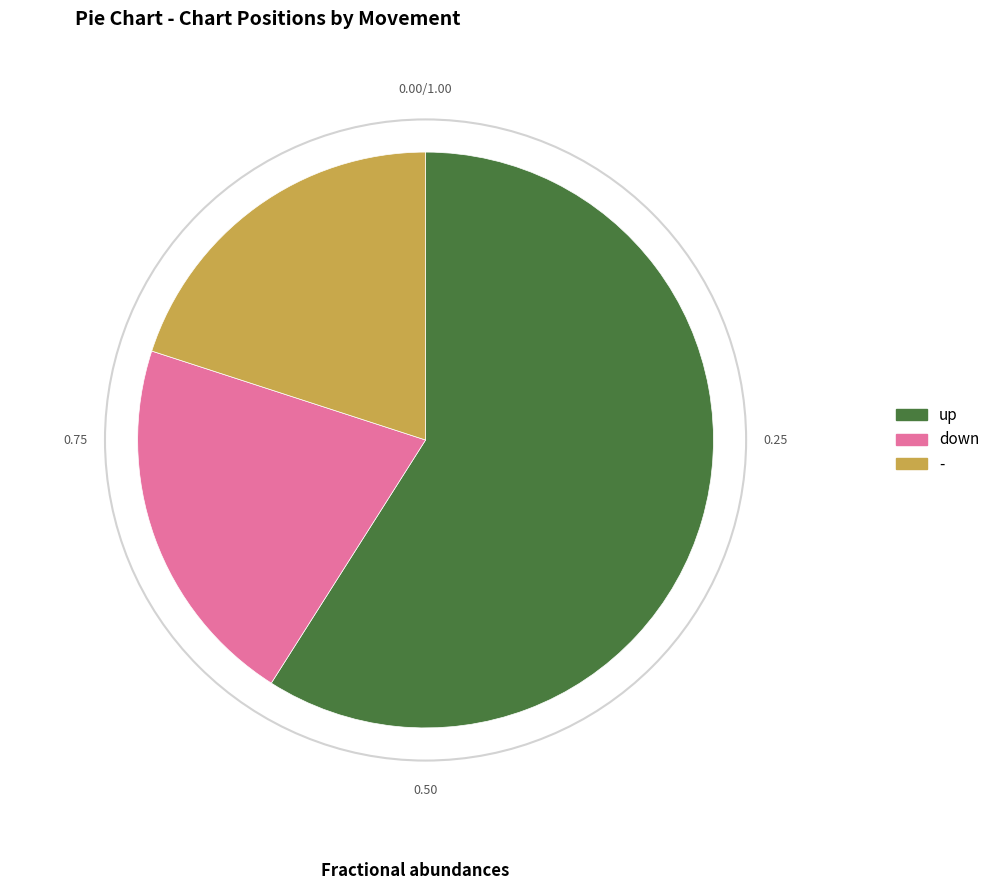

How many segments does this pie chart have?

3